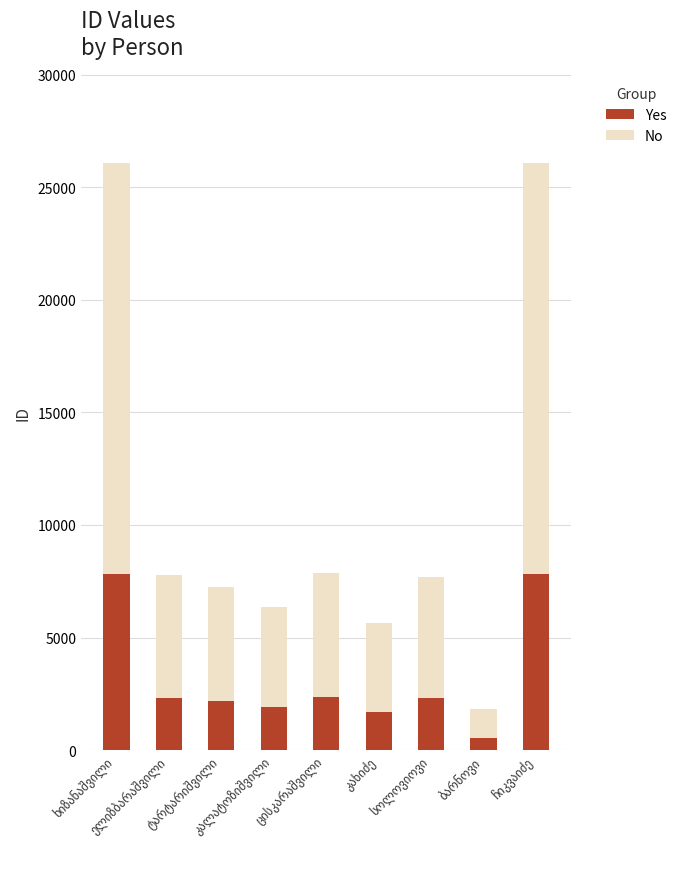

What is the difference between the maximum and second lowest values in the Yes series?

6141